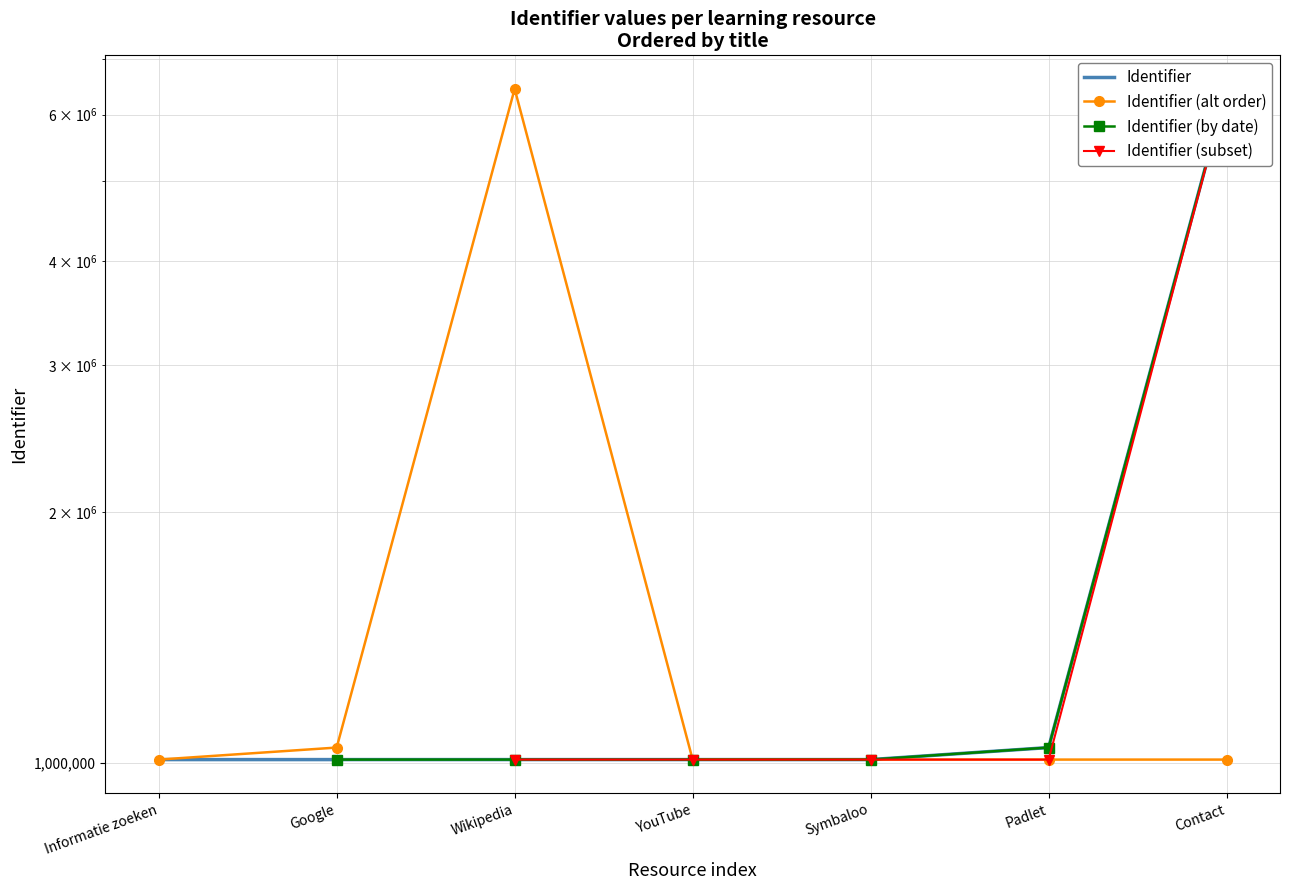

How many values are below 1008503?

3